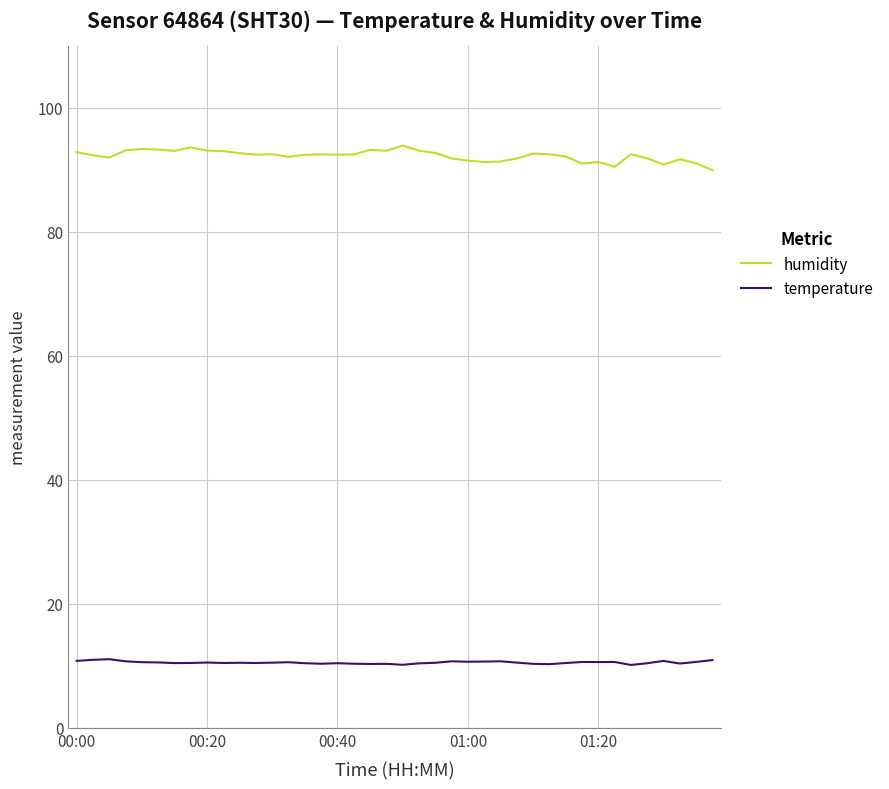

True or false: temperature and humidity intersect in this chart.

False